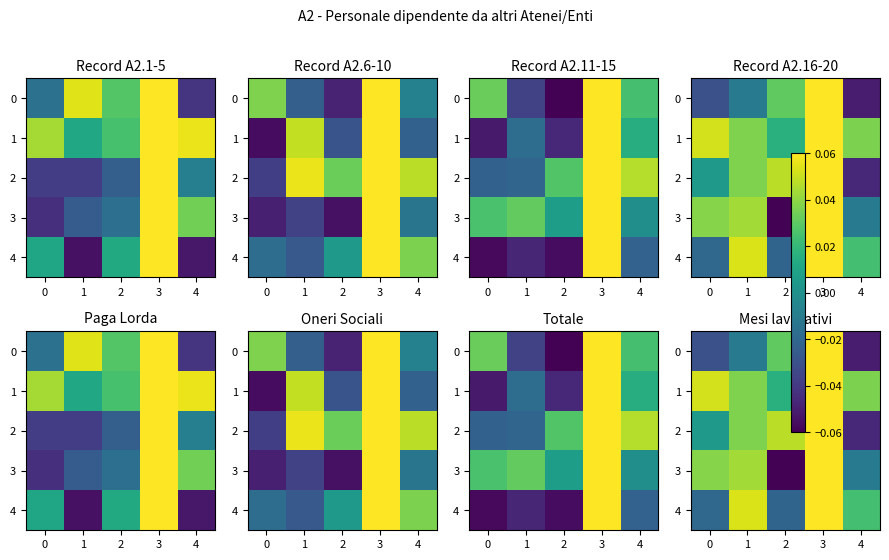

List the series in order of their peak value, lowest first.

0, 1, 2, 3, 4